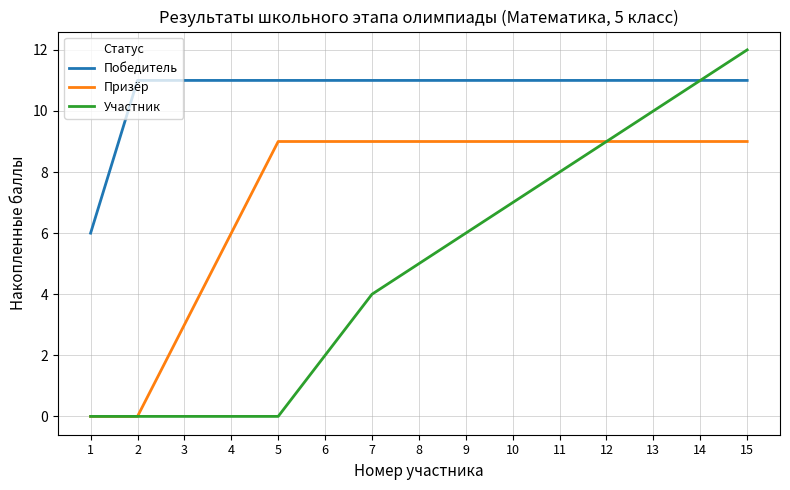

Rank the series by their maximum value, from highest to lowest.

Участник, Победитель, Призёр